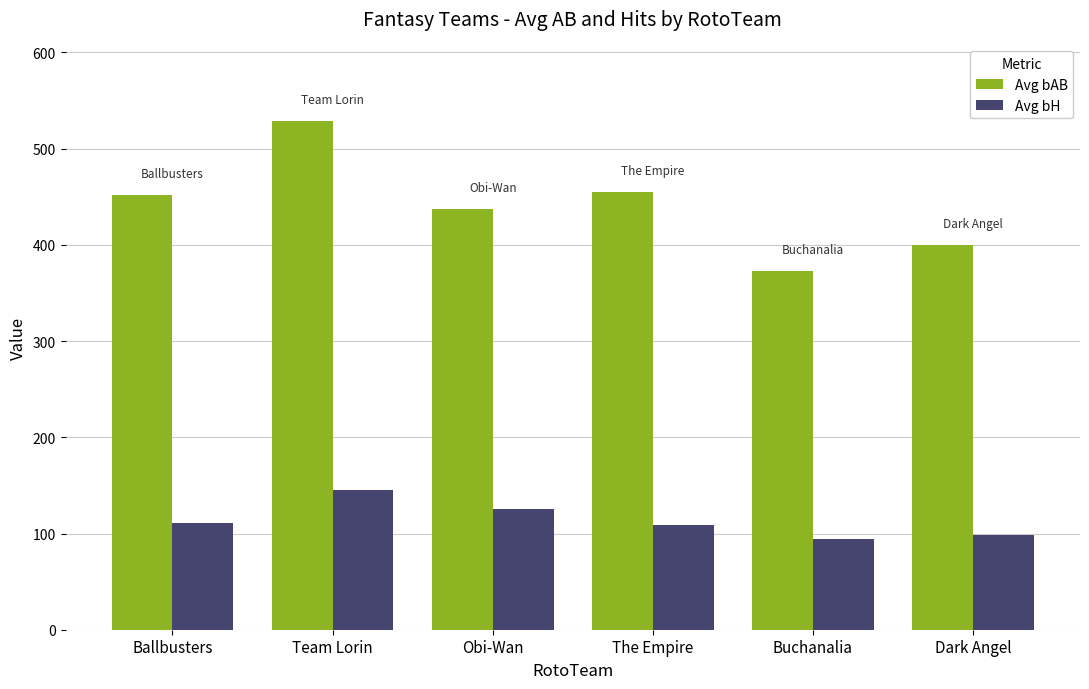

What is the label of the 4th bar from the right?

Obi-Wan